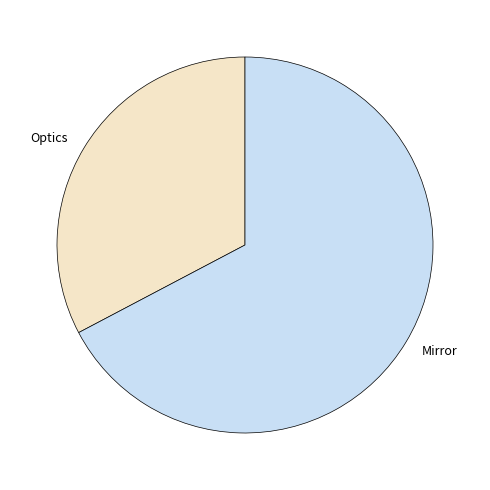

Between Optics and Mirror, which is larger?

Mirror